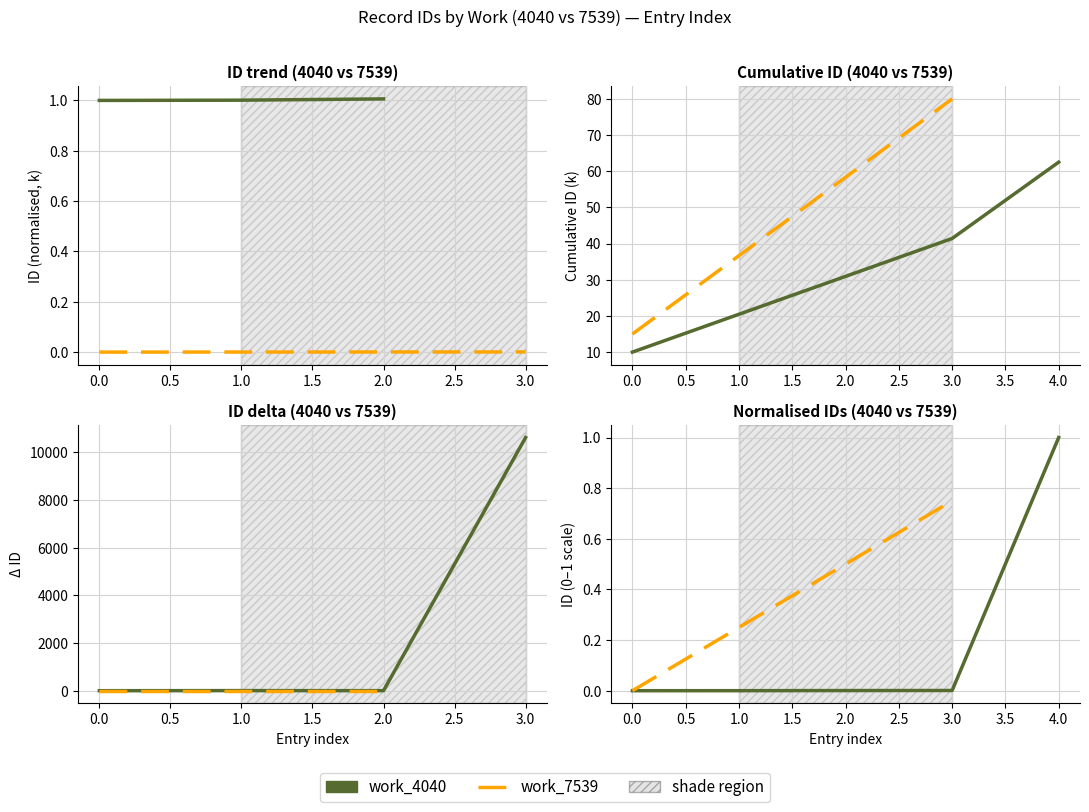

The value at 2.0 is 0.0. True or false?

True